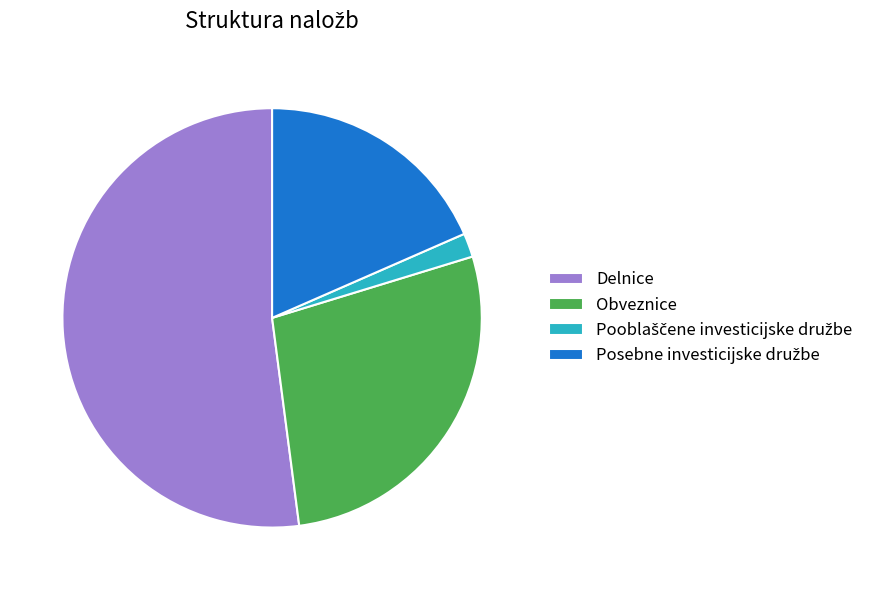

Which slice represents more than half of the pie?

Delnice